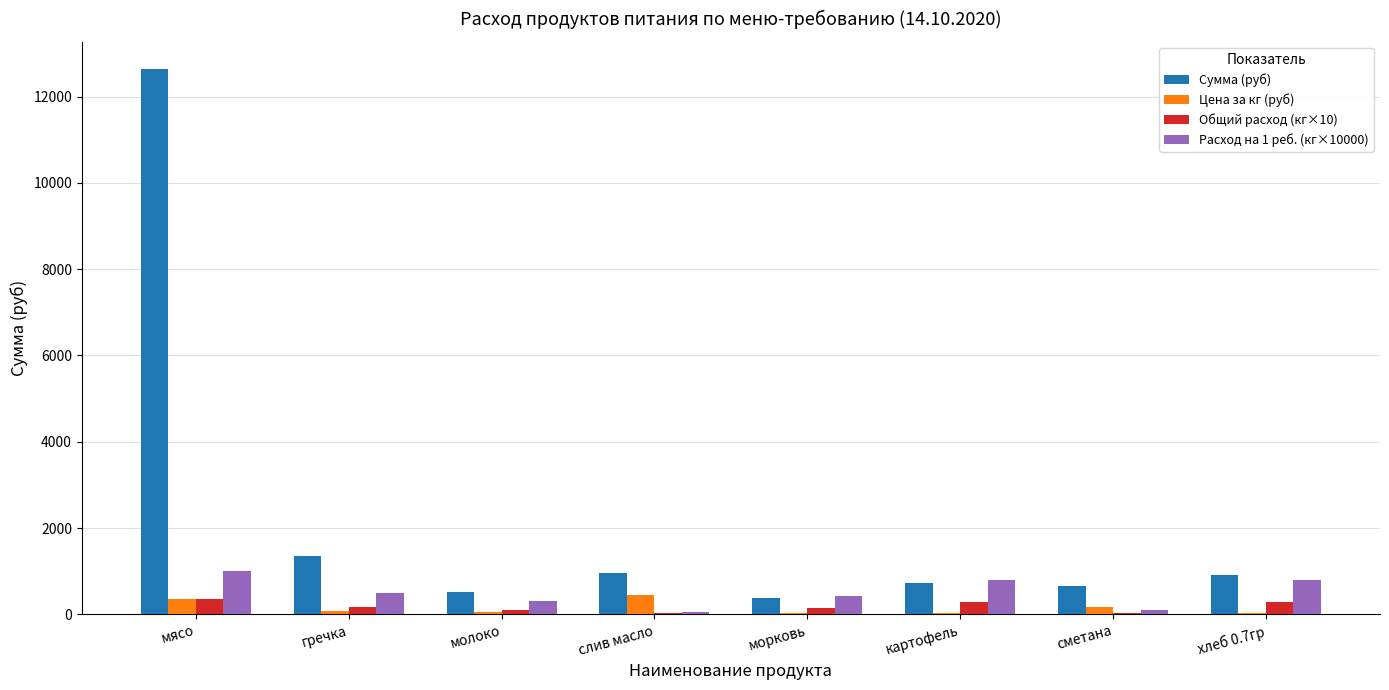

Where is Сумма (руб) nearest to the value 6511?

гречка